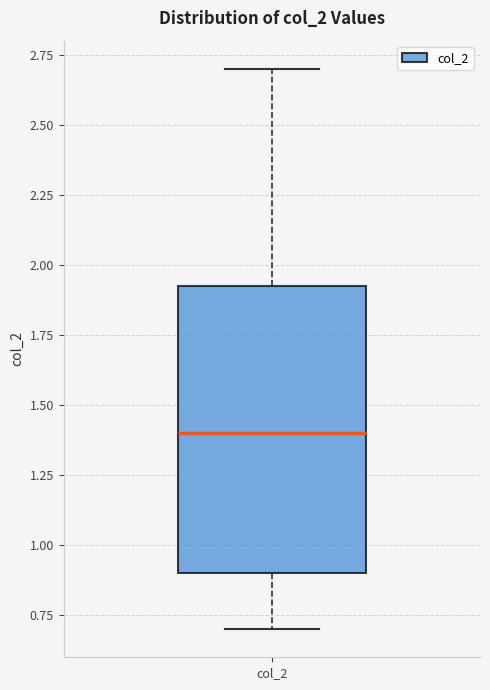

Transcribe this box plot: give where the median line is, the range the box spans, and where the two whiskers end, as read against the y-axis. The values are not printed on the chart, so give them approximately, as read against the axis.

median 1.40, box 0.90 to 1.95, whiskers 0.70 to 2.70